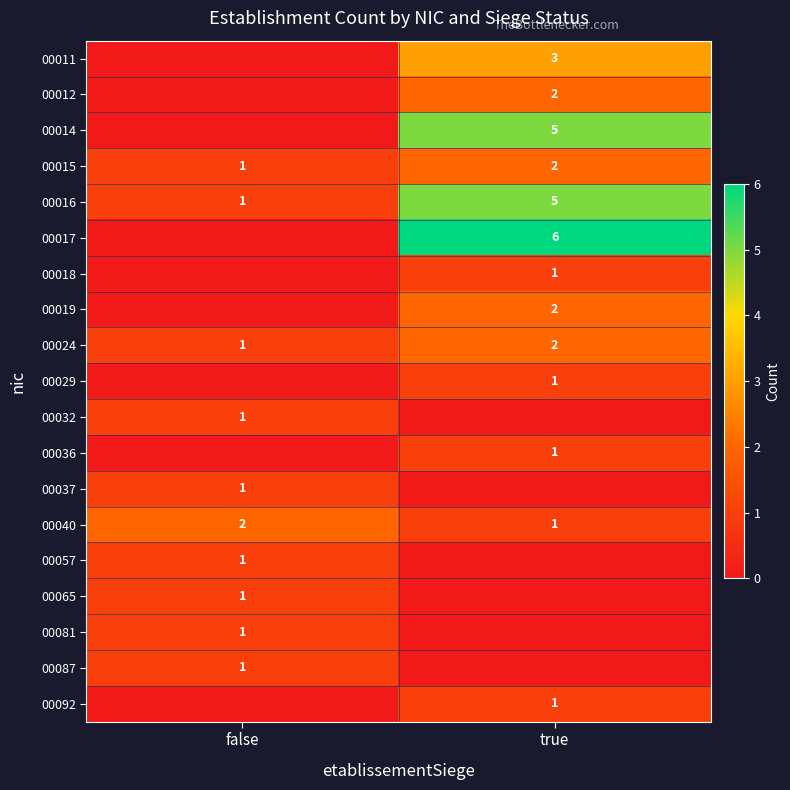

Which category has the highest value in the 00024 series?

true